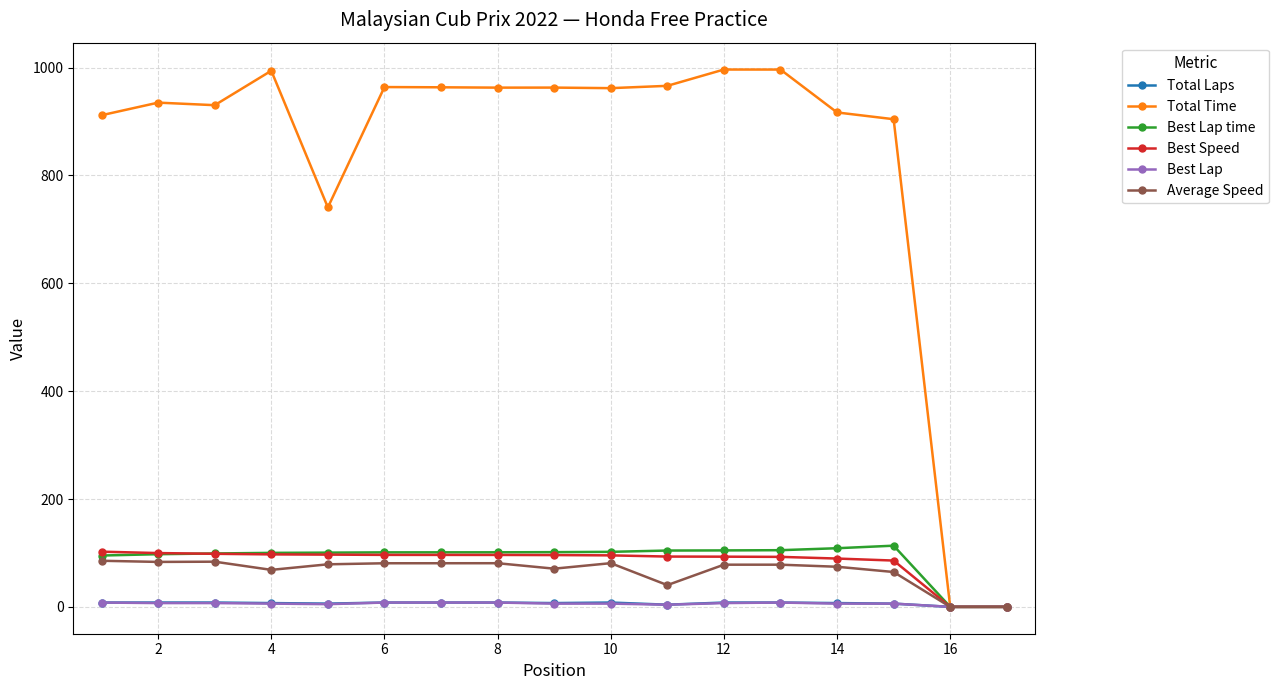

Which series has the largest range (max minus min)?

Total Time